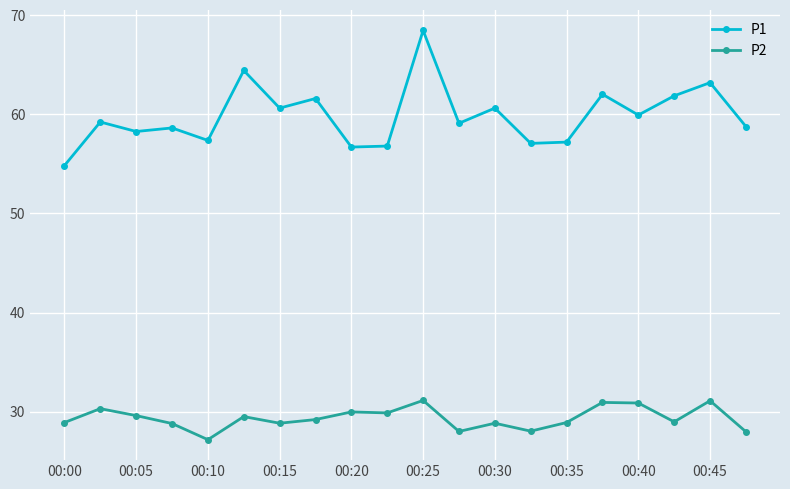

True or false: P2 has more than 0 interior local peaks.

True